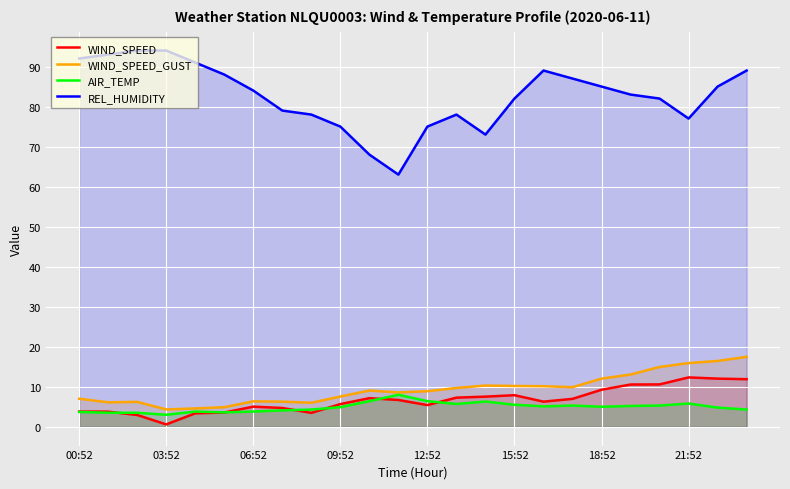

What is the label of the 5th point from the right?

19